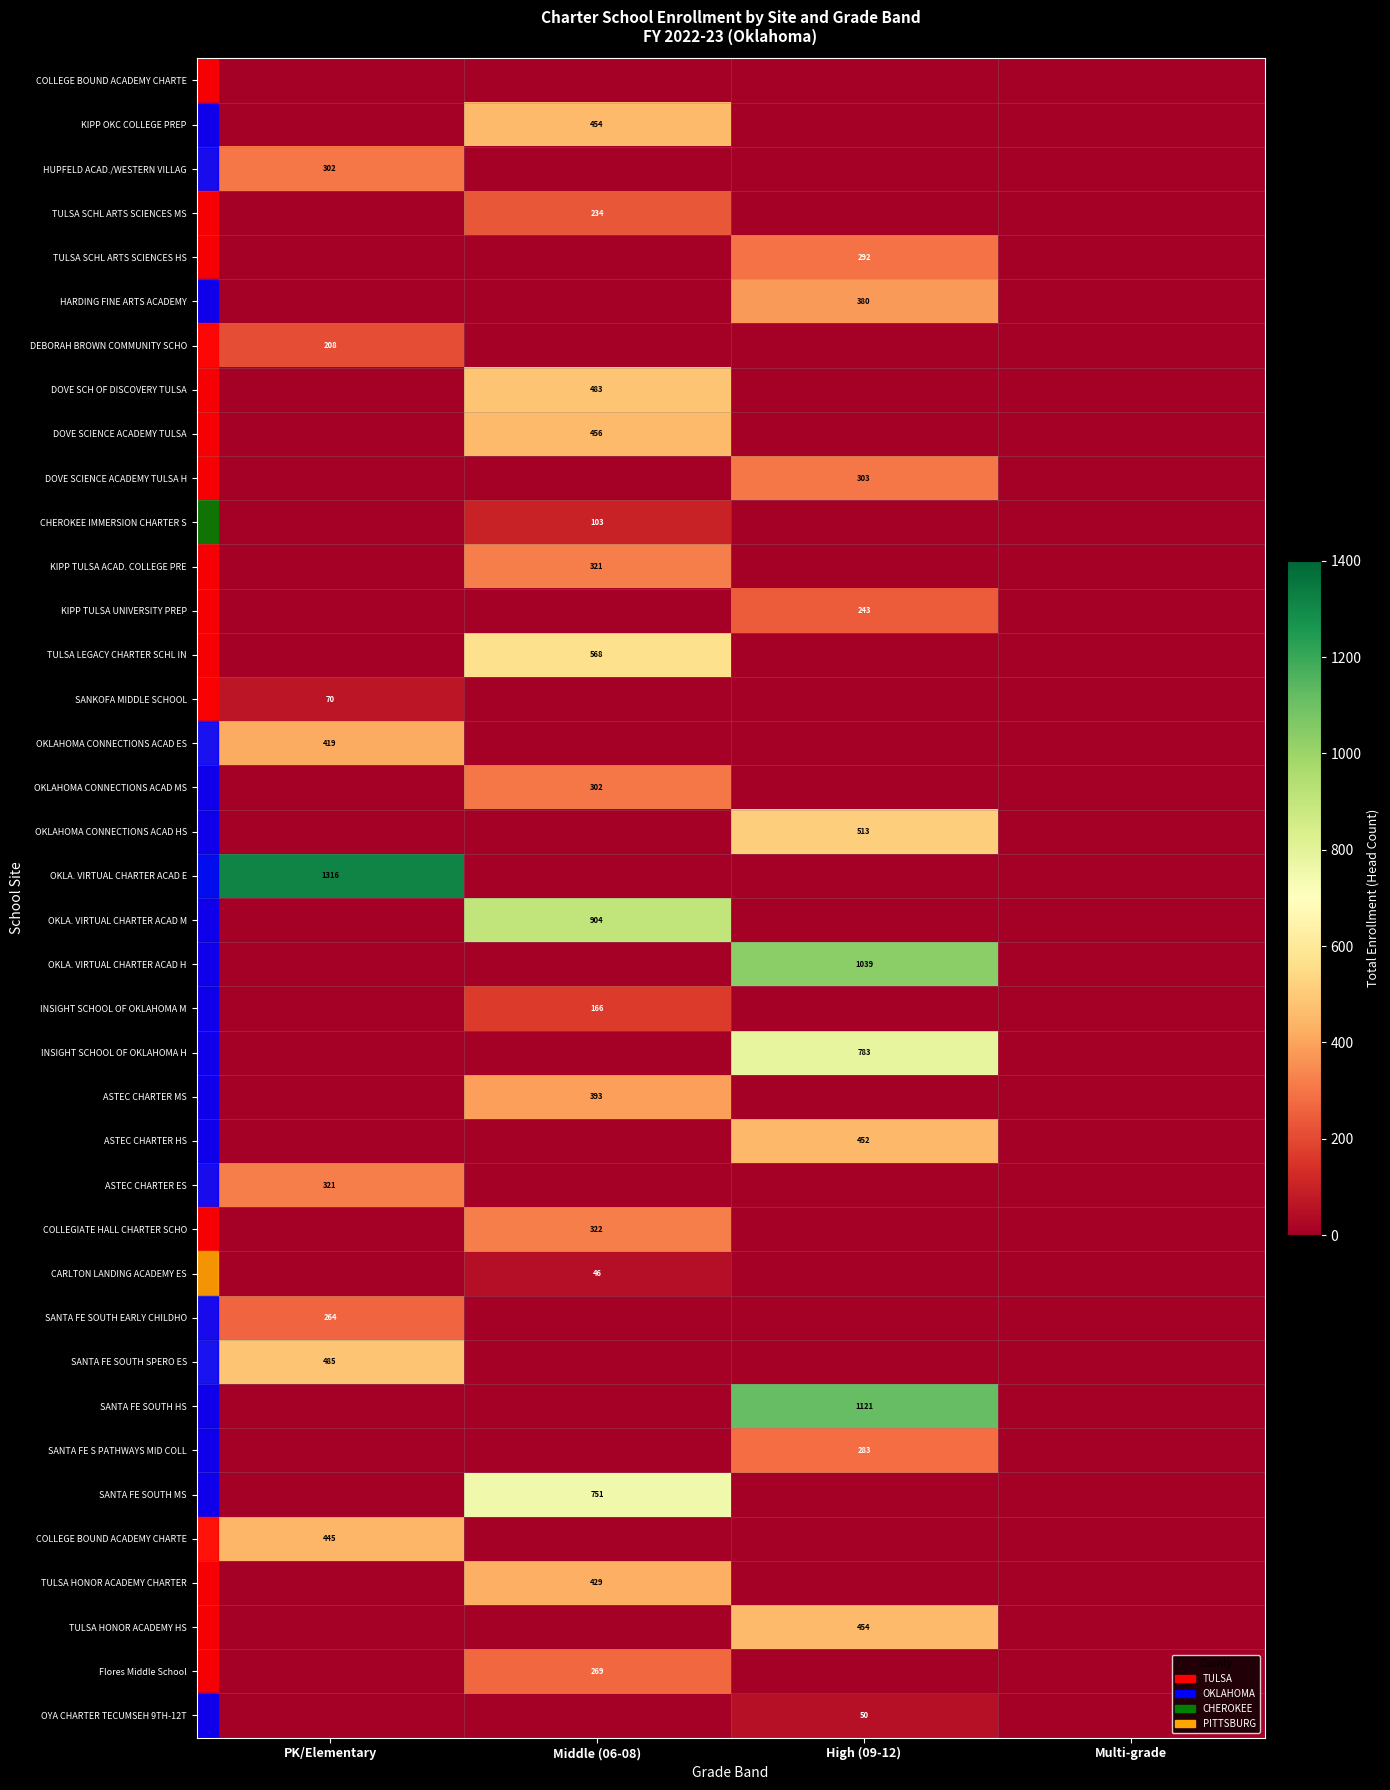

How many distinct data groups are displayed?

38